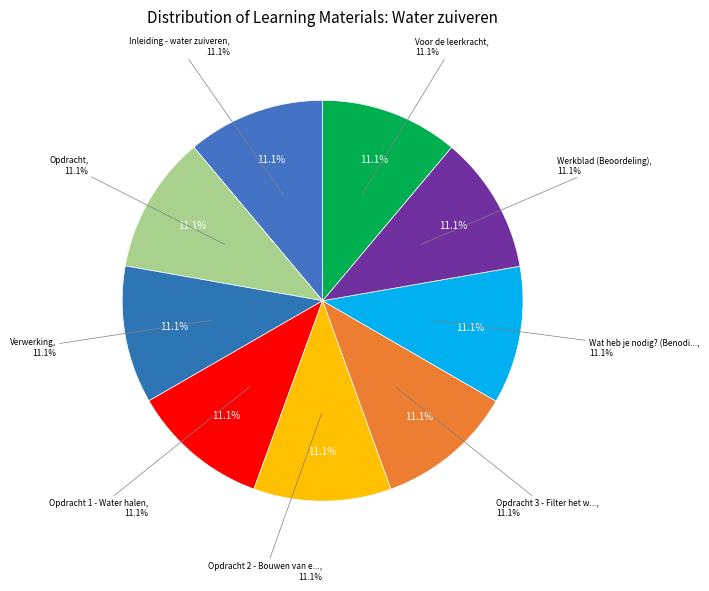

What percentage do Opdracht and Inleiding - water zuiveren together represent?

22.2%